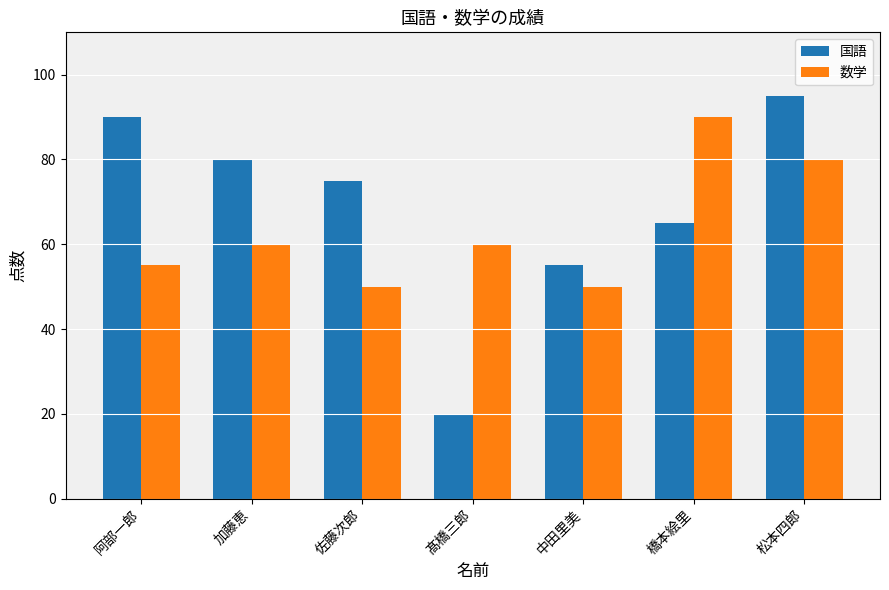

The value of 国語 at 阿部一郎 is 127. True or false?

False